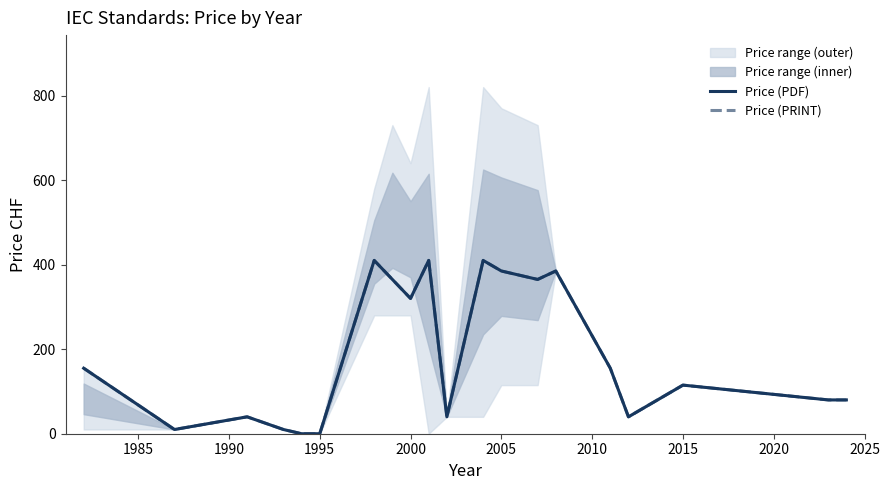

How many data points in Price (PRINT) are above 155?

8